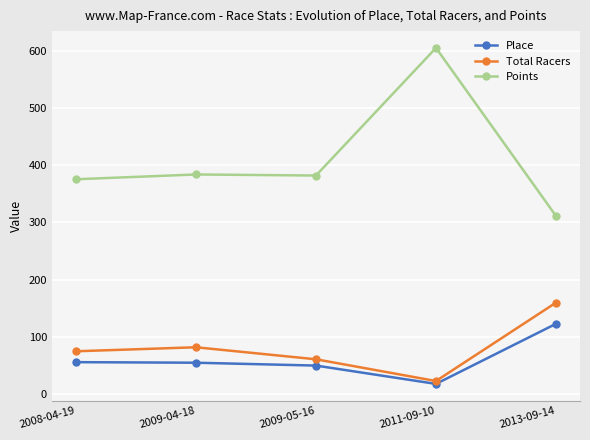

The value of Total Racers at 2009-04-18 is 82.0. True or false?

True